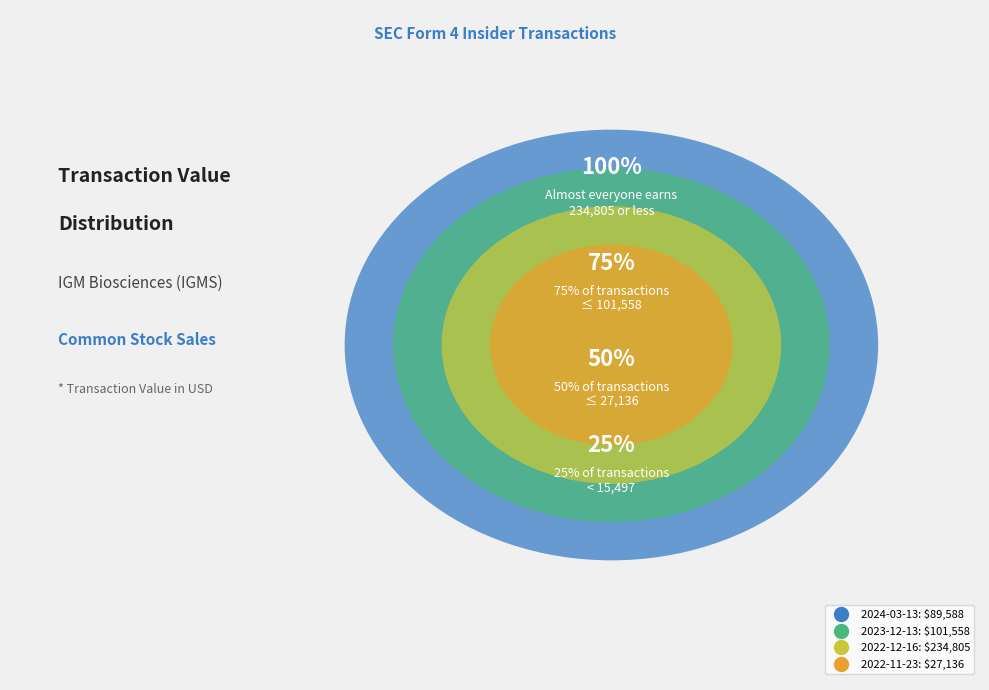

The 2023-11-27 slice represents 11% of the pie. True or false?

False